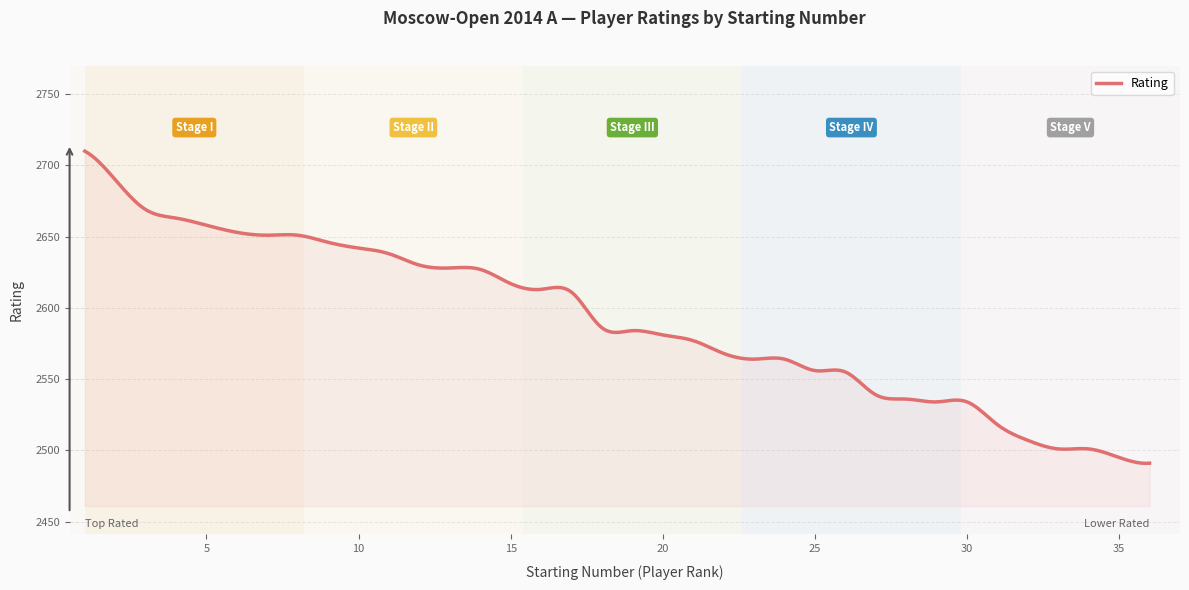

What is the greatest value displayed?

2710.0